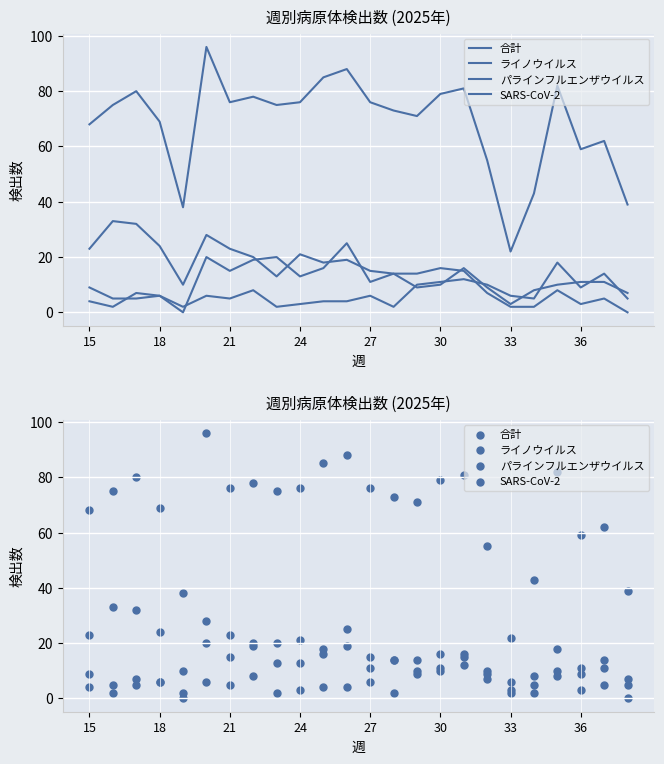

Which series has the largest total across all categories?

合計